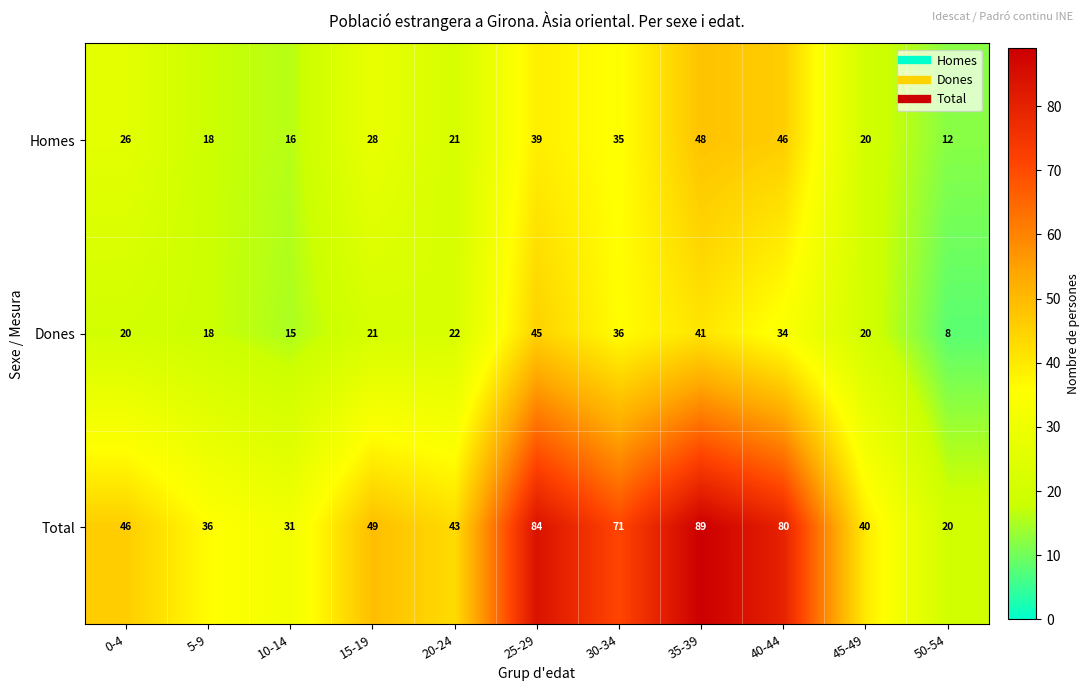

List the series in order of their peak value, highest first.

Total, Homes, Dones